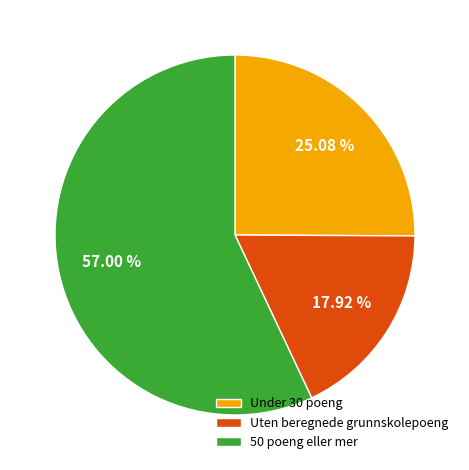

The 50 poeng eller mer slice represents 57% of the pie. True or false?

True